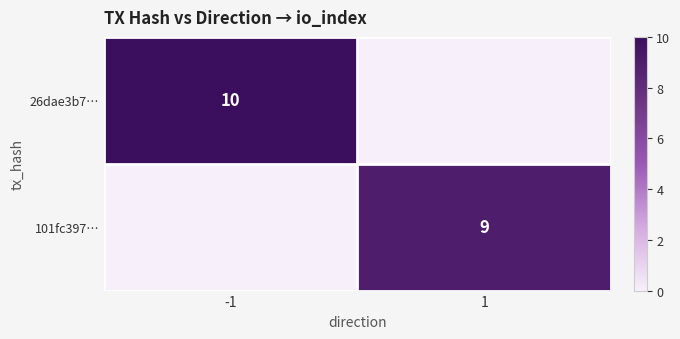

The 26dae3b7… series shows 13 at -1. True or false?

False